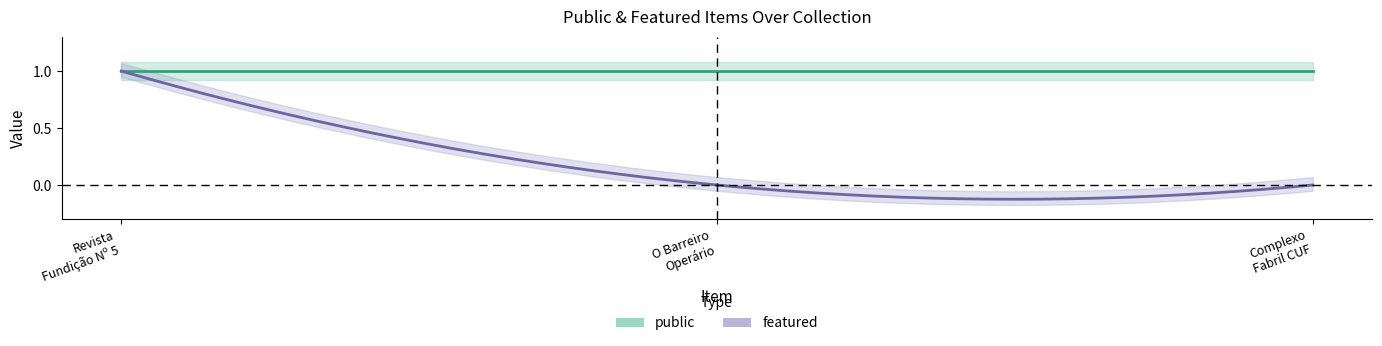

What is the label of the 3rd point from the right?

Revista Fundição Nº 5